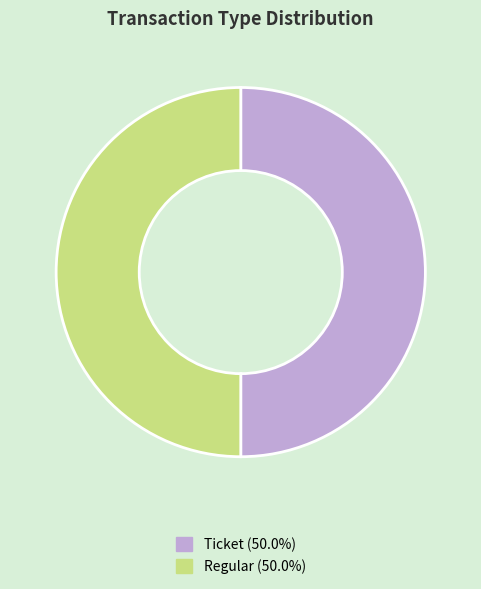

Count the number of slices in the pie.

2